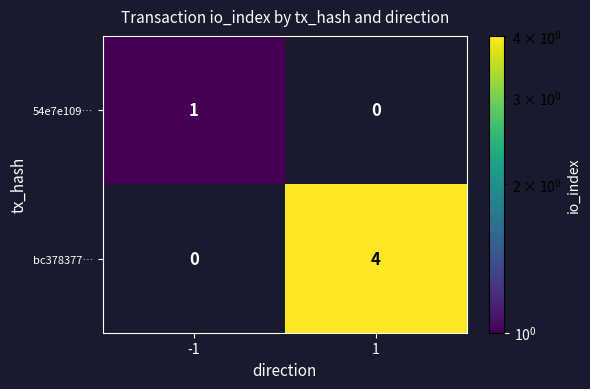

What is the total value across all series at 1?

4